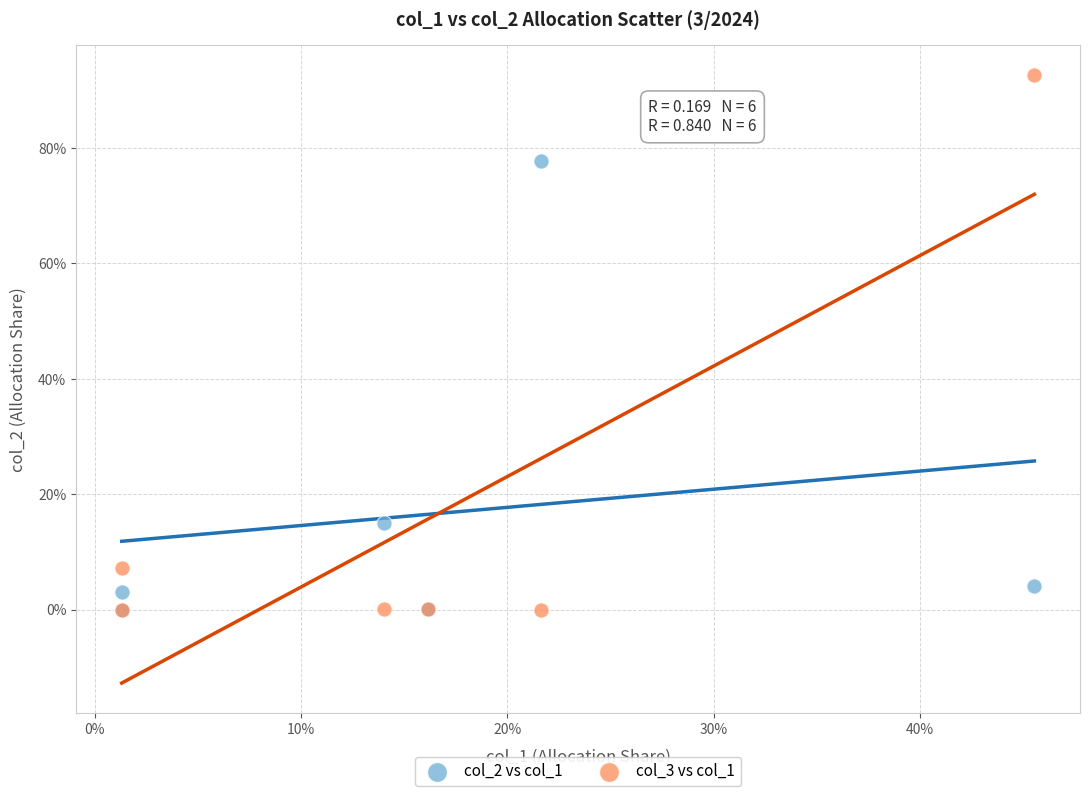

Which series contains the highest Y value?

col_3 vs col_1